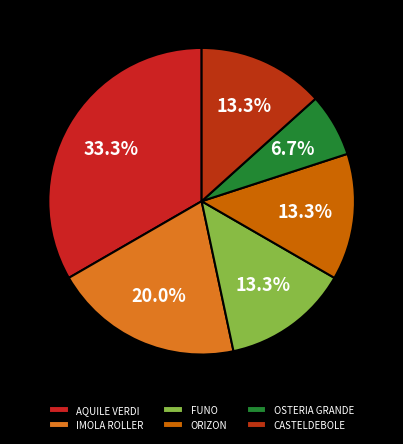

To the nearest percent, what is the combined percentage of AQUILE VERDI and FUNO?

47%